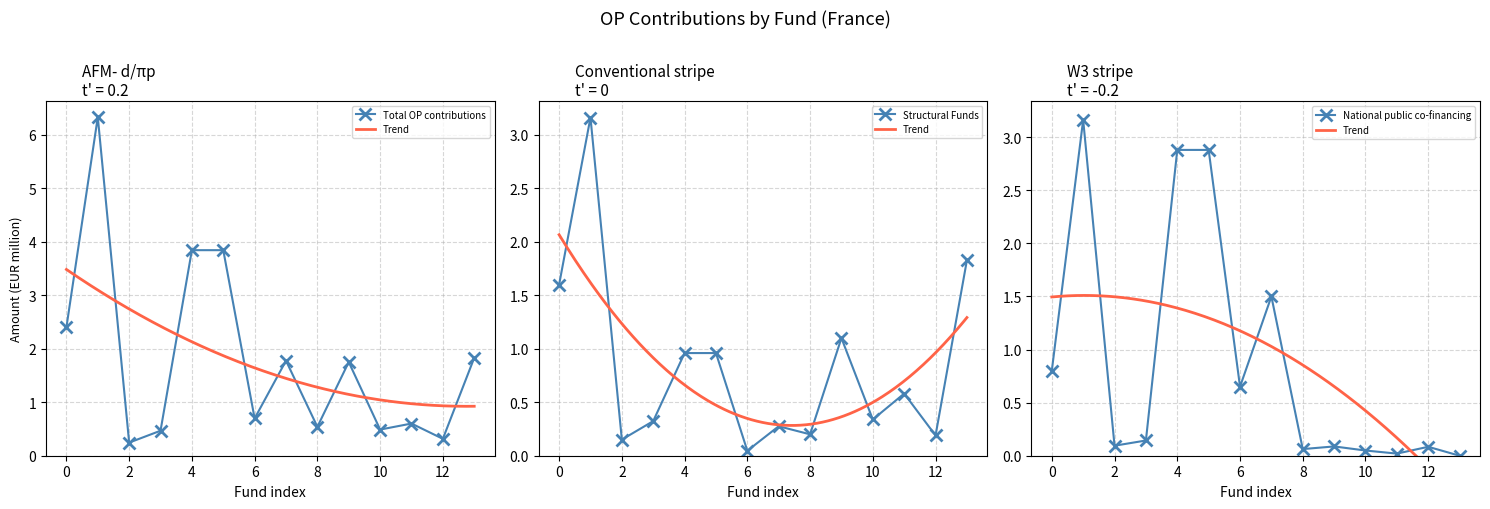

Where is the first local minimum for Total OP contributions?

2